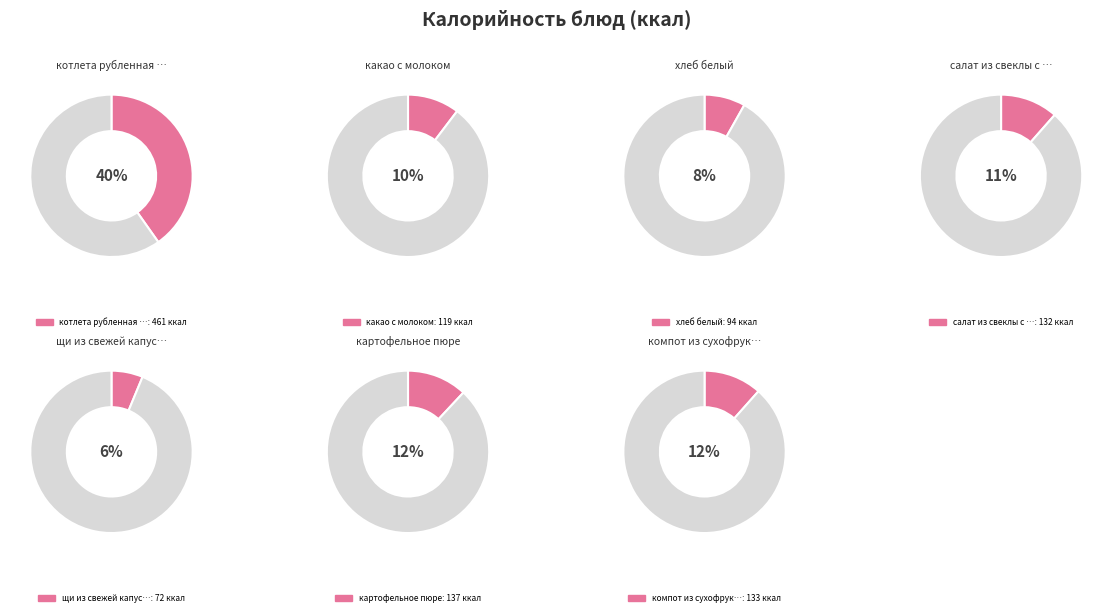

Combined, what portion of the pie is щи из свежей капусты and картофельное пюре?

18.2%